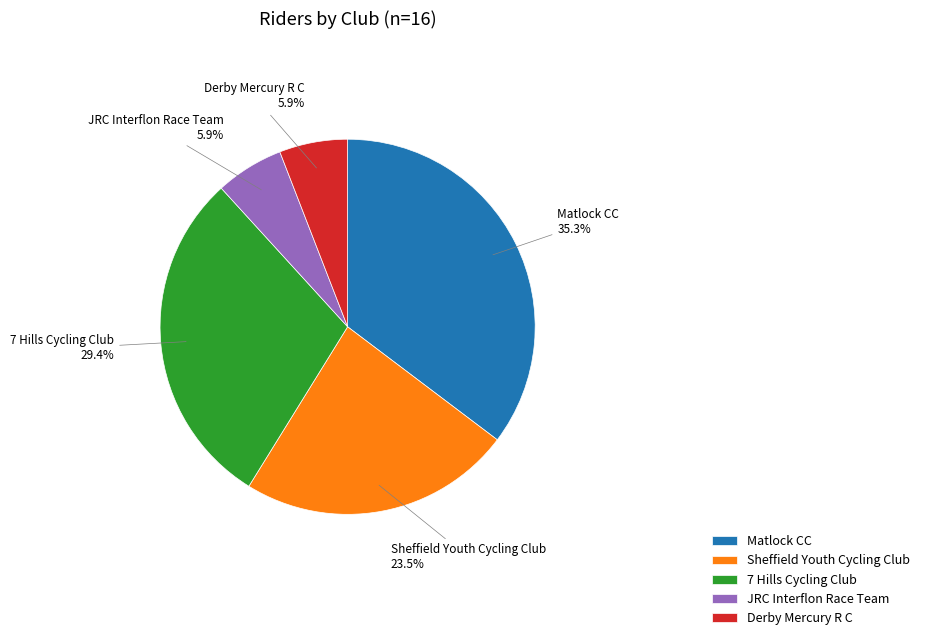

To the nearest percent, what is the combined percentage of Derby Mercury R C and Matlock CC?

41%